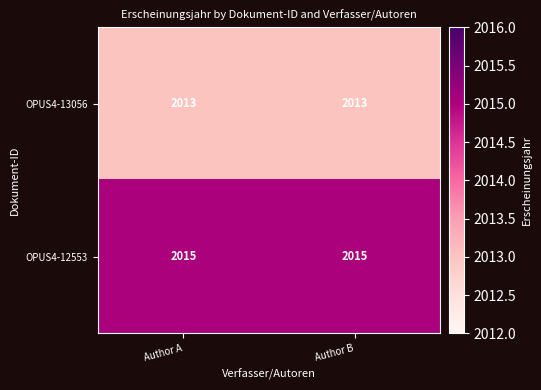

The OPUS4-12553 series shows 2015 at Author A. True or false?

True